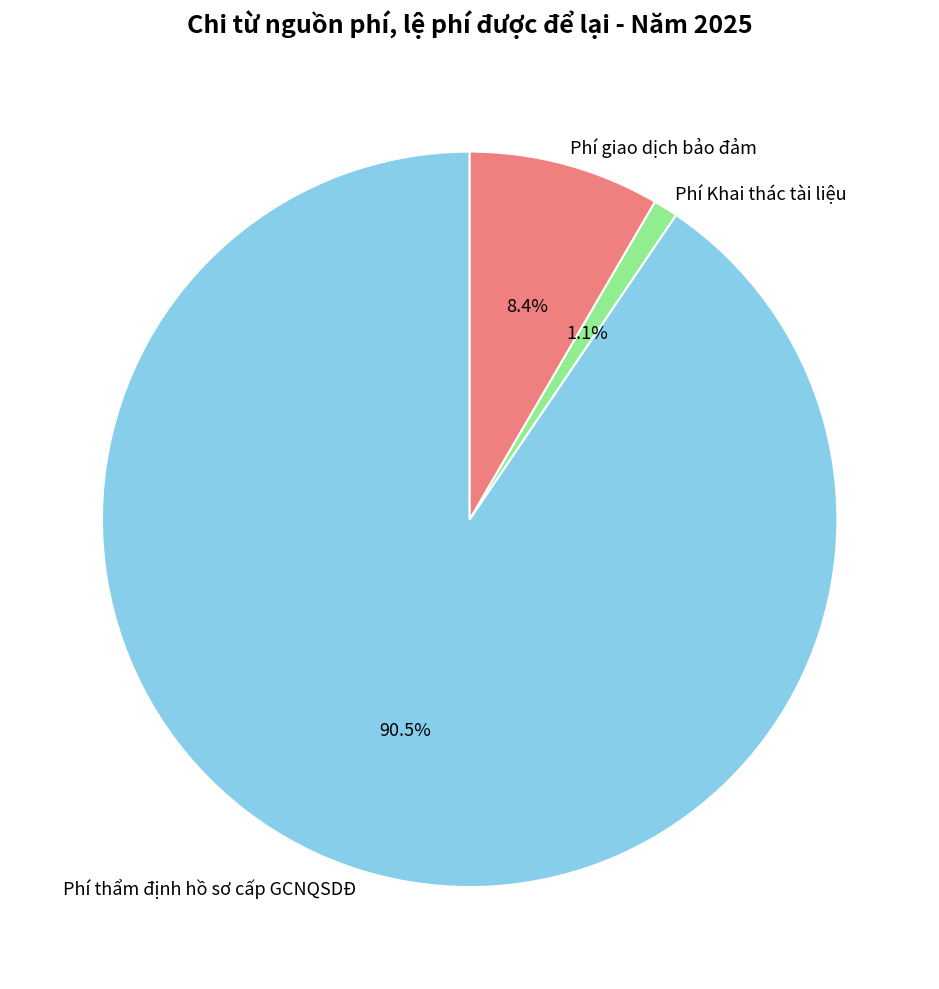

What percentage is the Phí Khai thác tài liệu slice, to the nearest percent?

1%